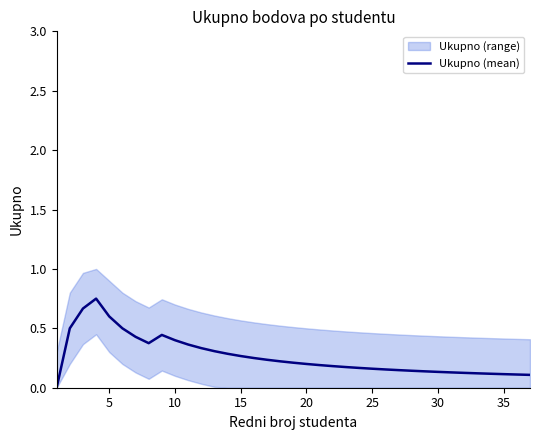

Reading left to right, what are all the values shown in this chart?

0.0	0.5	0.7	0.8	0.6	0.5	0.4	0.4	0.4	0.4	0.4	0.3	0.3	0.3	0.3	0.2	0.2	0.2	0.2	0.2	0.2	0.2	0.2	0.2	0.2	0.2	0.1	0.1	0.1	0.1	0.1	0.1	0.1	0.1	0.1	0.1	0.1